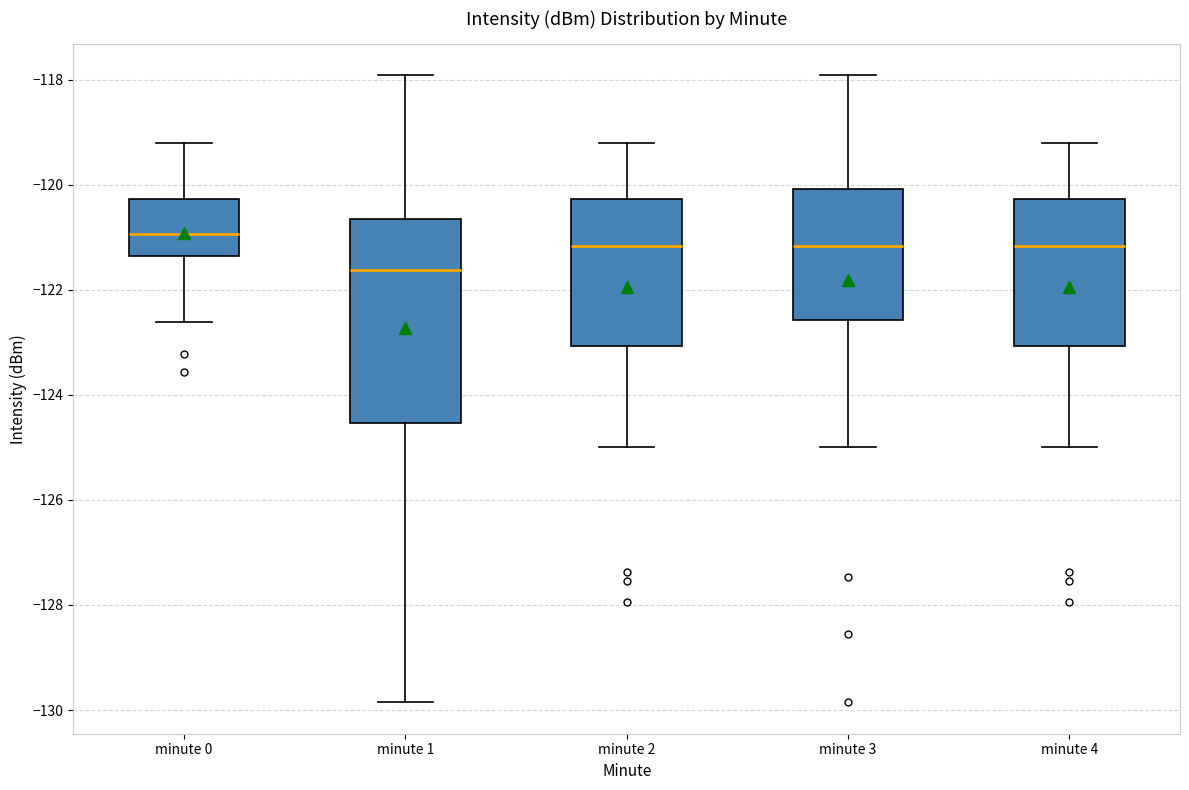

Reading left to right, transcribe this box plot: for each box, give where its median line is, the range the box spans, and where its two whiskers end, as read against the y-axis. The values are not printed on the chart, so give them approximately, as read against the axis.

minute 0: median -121.0, box -121.4 to -120.2, whiskers -122.6 to -119.2
minute 1: median -121.6, box -124.6 to -120.6, whiskers -129.8 to -118.0
minute 2: median -121.2, box -123.0 to -120.2, whiskers -125.0 to -119.2
minute 3: median -121.2, box -122.6 to -120.0, whiskers -125.0 to -118.0
minute 4: median -121.2, box -123.0 to -120.2, whiskers -125.0 to -119.2